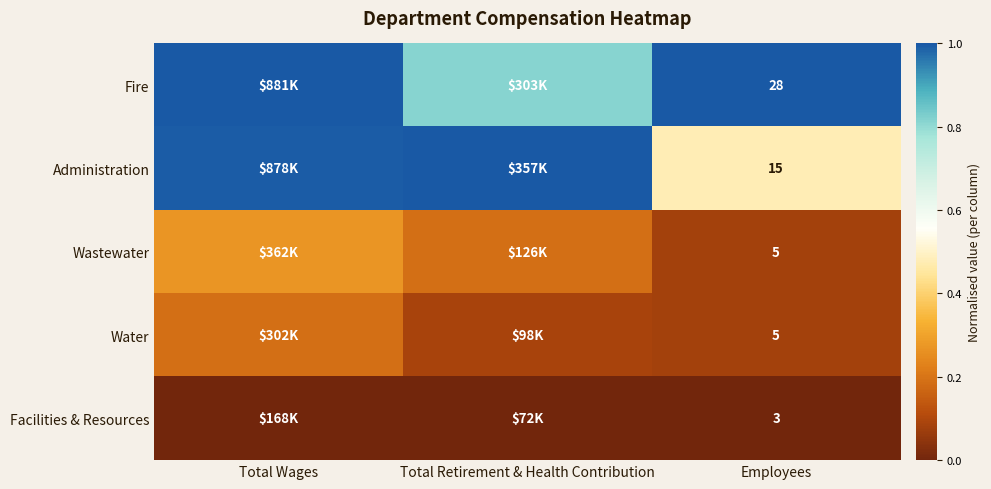

Is the value of Facilities & Resources at Employees greater than the value of Wastewater at Employees?

No